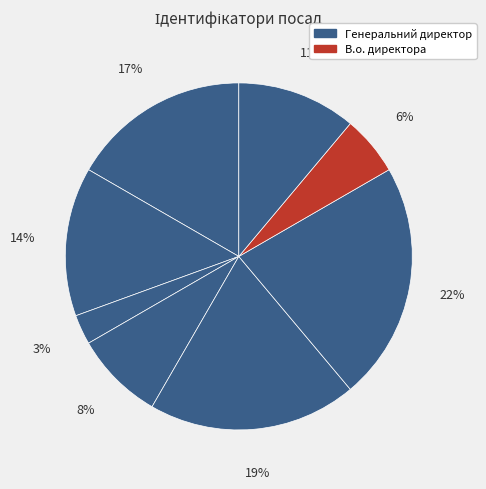

What is the largest slice in the pie chart?

Завідувач філією